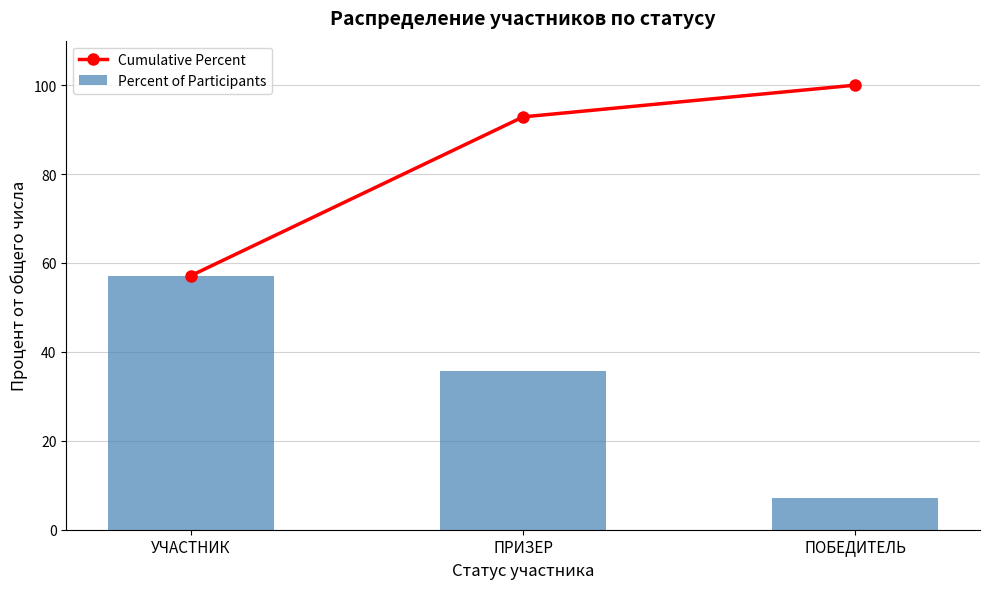

The value of Percent of Participants at ПОБЕДИТЕЛЬ is 7.1. True or false?

True